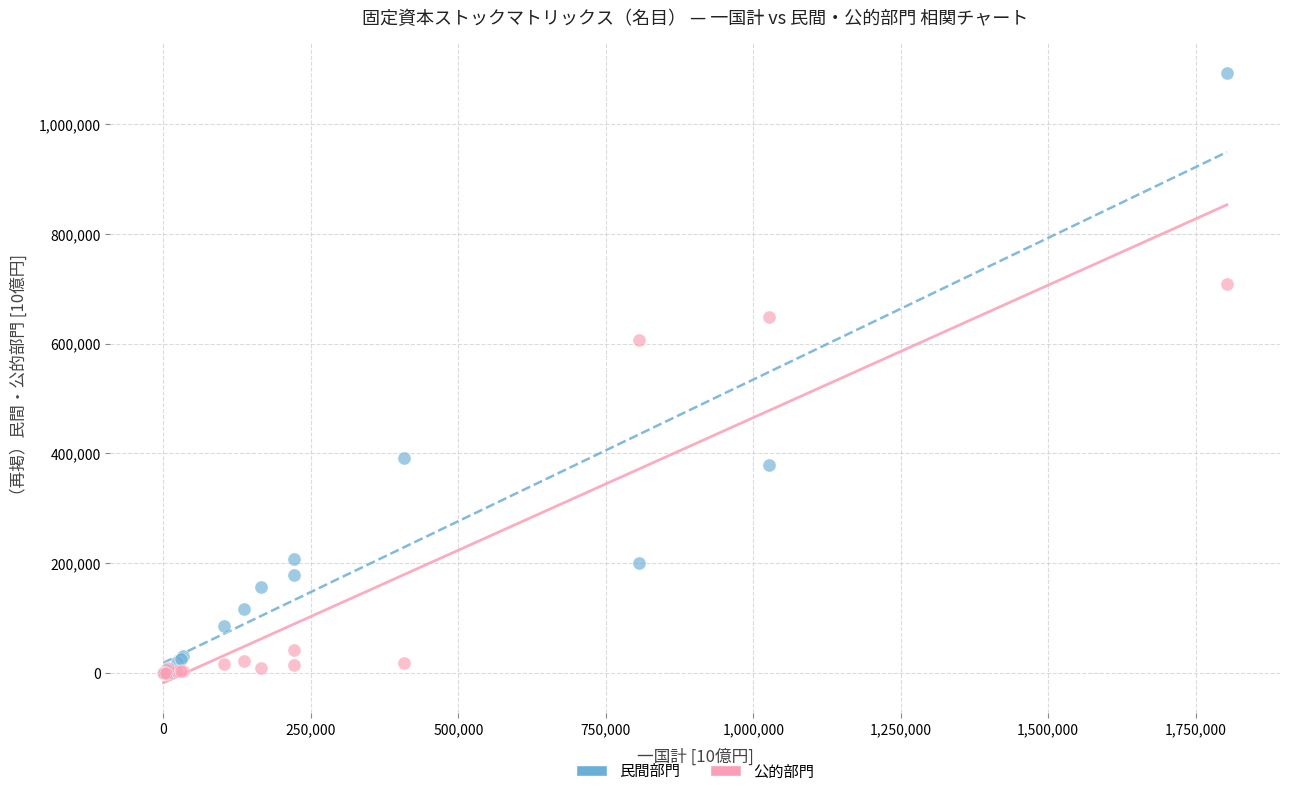

In the 民間部門 series, what Y value is closest to 546532?

390828.0